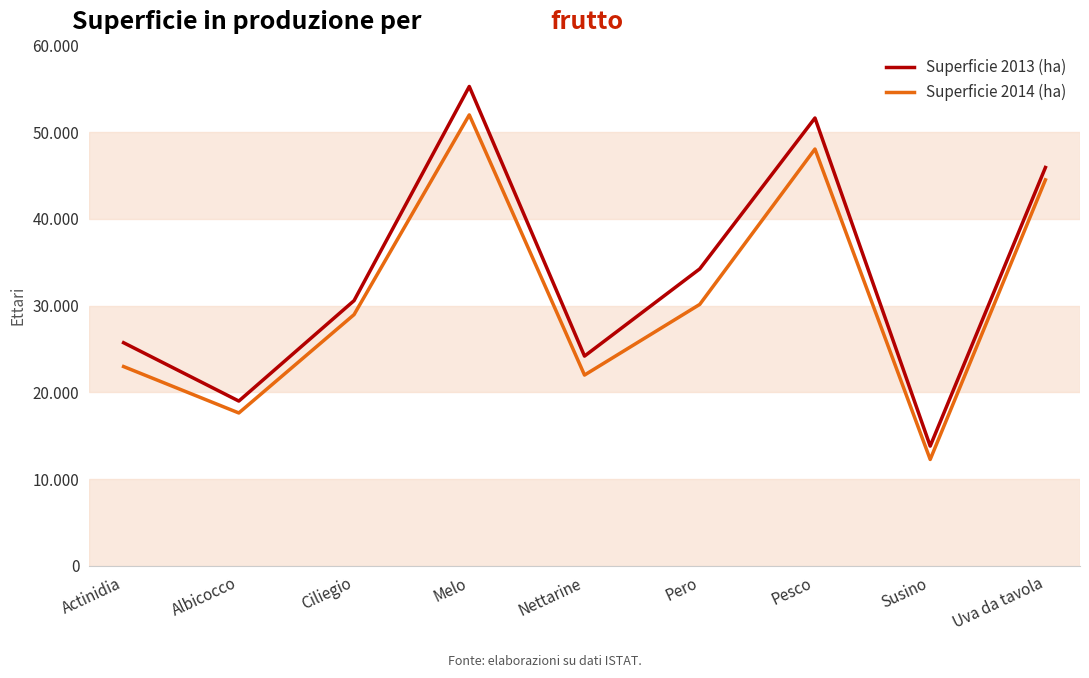

Reading left to right, what are all the values shown in this chart?

Superficie 2013 (ha): Actinidia=25728	Albicocco=18999	Ciliegio=30581	Melo=55274	Nettarine=24184	Pero=34241	Pesco=51640	Susino=13807	Uva da tavola=45934
Superficie 2014 (ha): Actinidia=22978	Albicocco=17626	Ciliegio=28969	Melo=52000	Nettarine=21998	Pero=30145	Pesco=48063	Susino=12266	Uva da tavola=44508